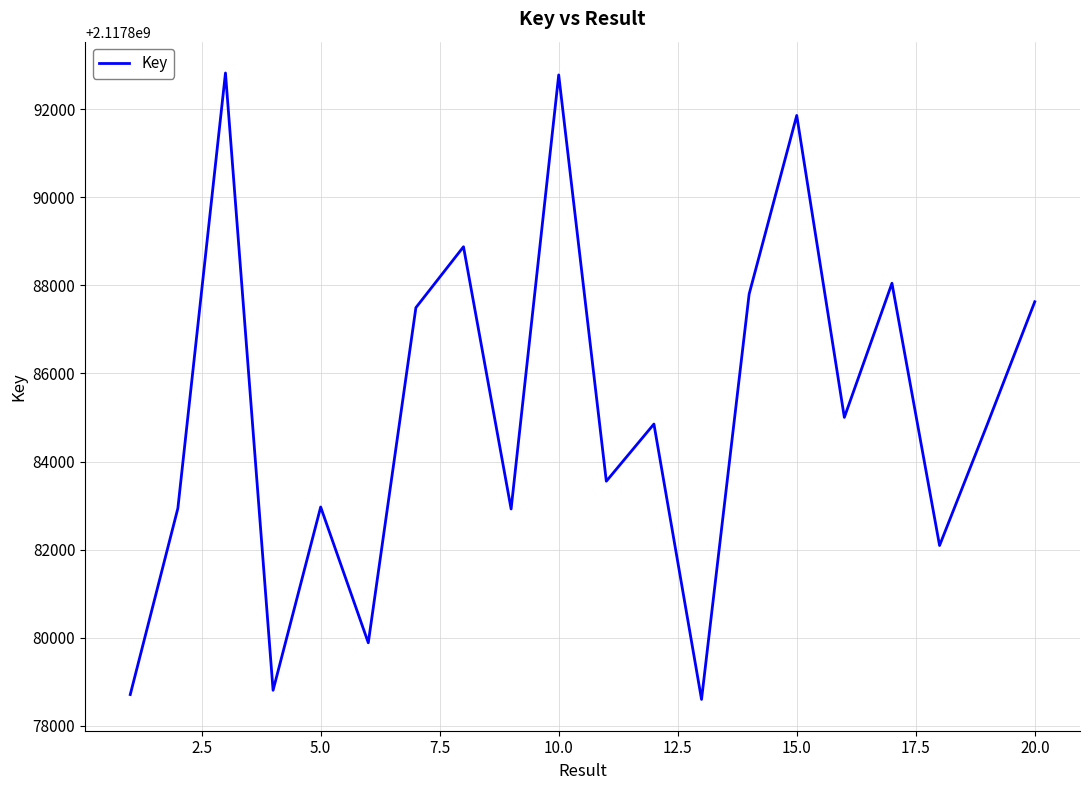

What is the difference between the maximum and minimum values?

14218